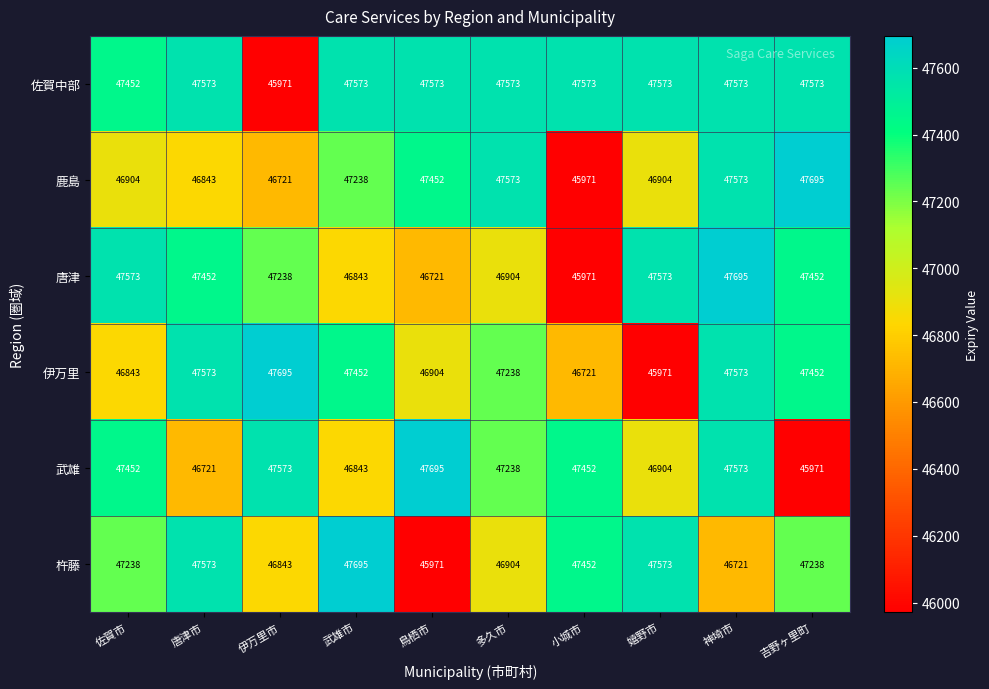

Between 伊万里市 and 神埼市, which series saw the biggest shift?

佐賀中部